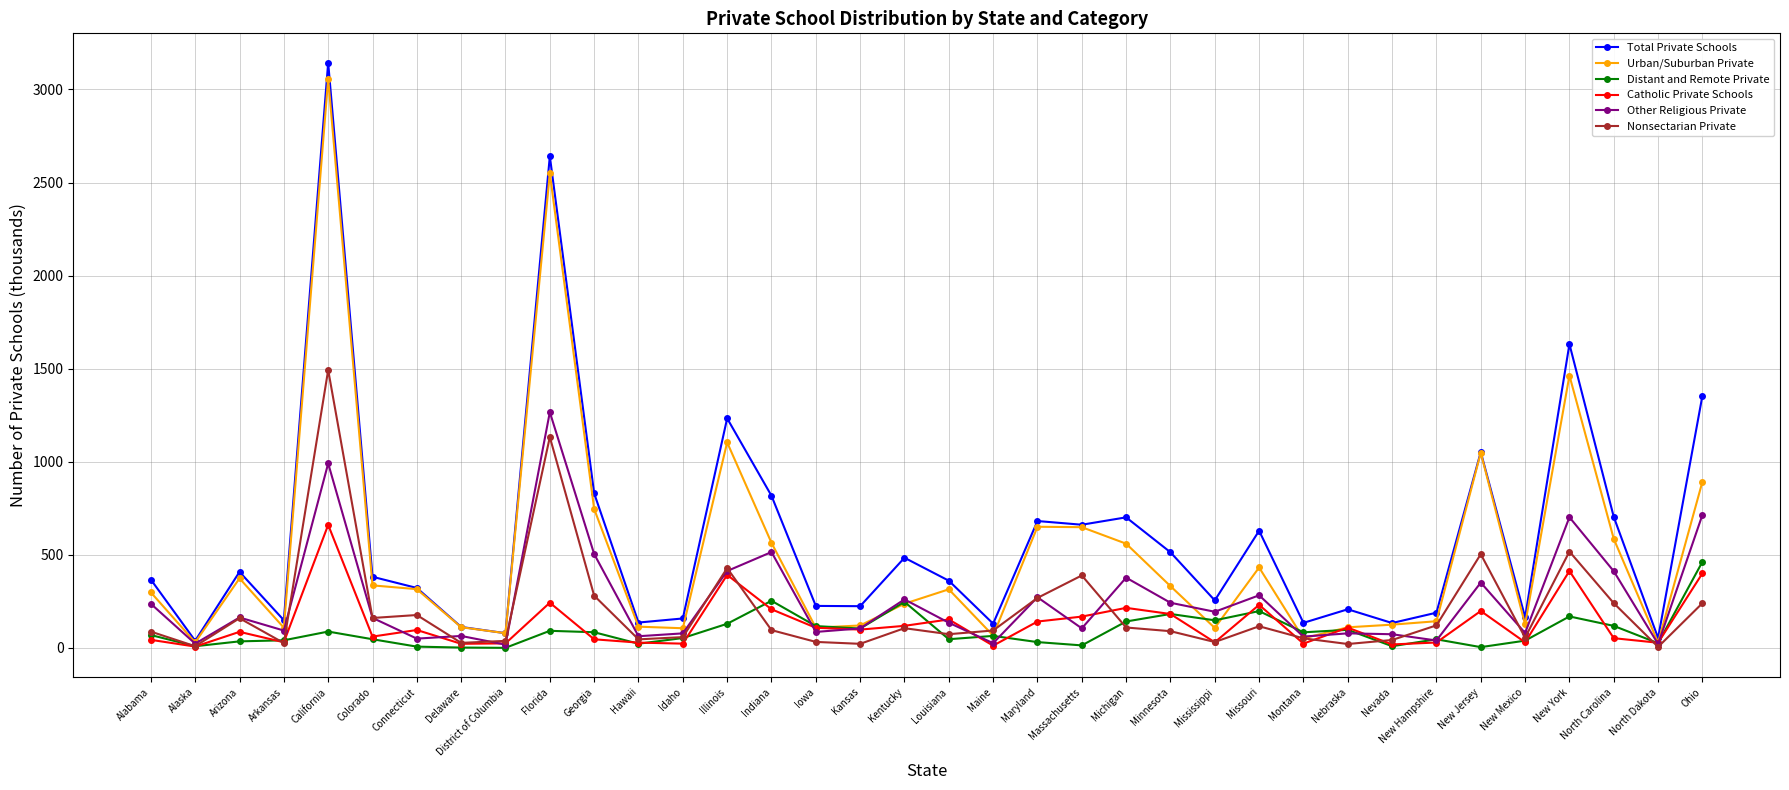

Which series has the largest total across all categories?

Total Private Schools